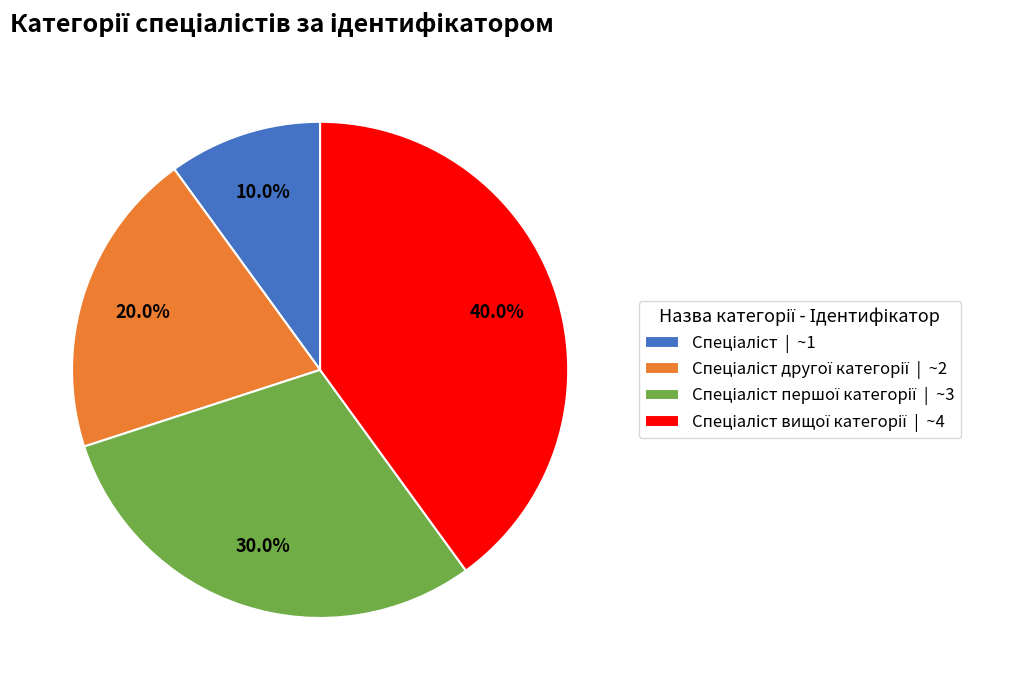

To the nearest percent, what is the average slice percentage?

25%